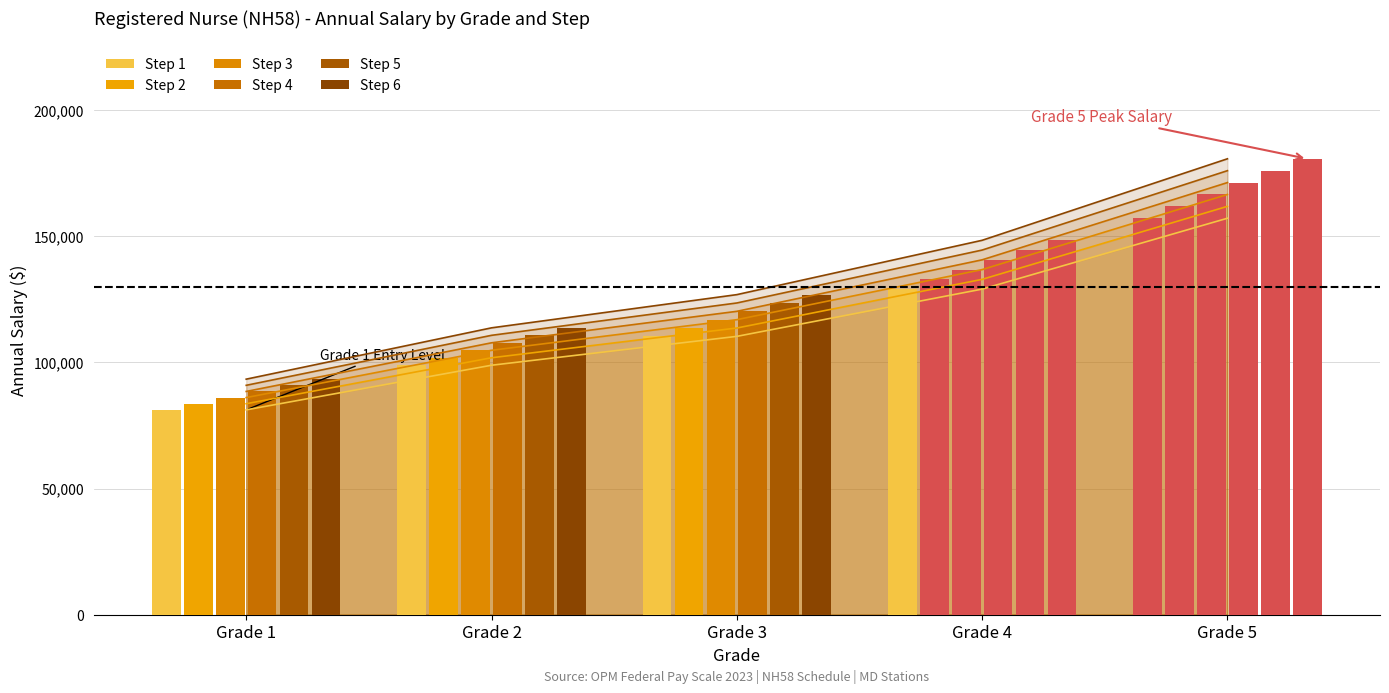

Rank the series by their maximum value, from highest to lowest.

Step 6, Step 5, Step 4, Step 3, Step 2, Step 1